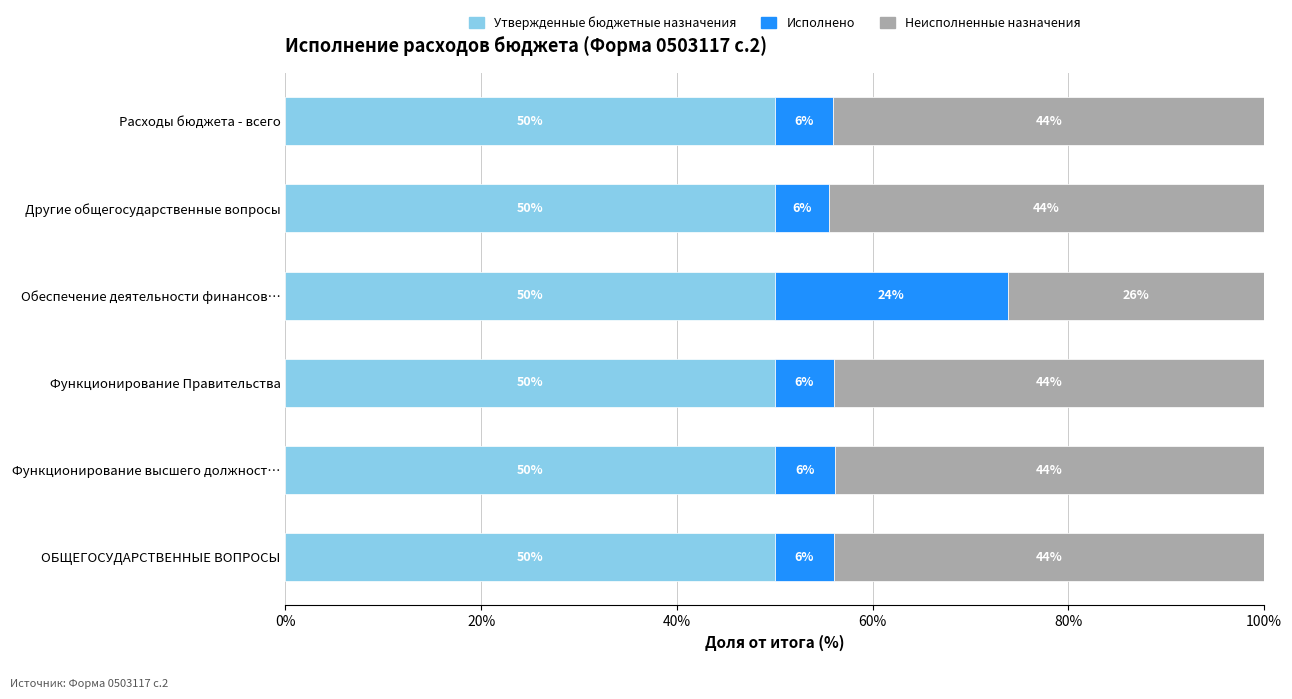

How many series are shown in this chart?

3